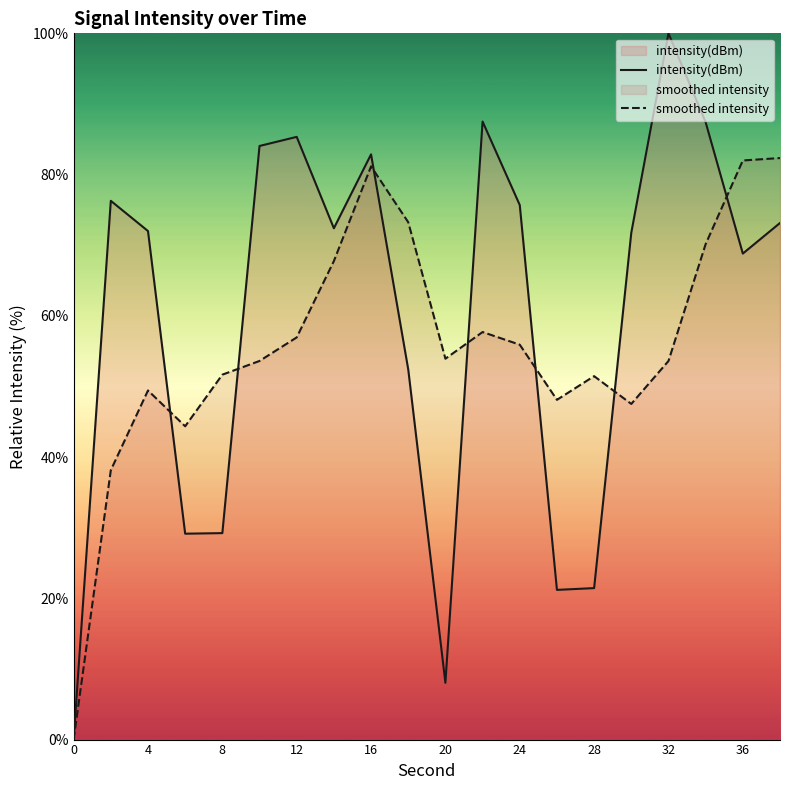

What is the average value of the smoothed intensity series?

56.0